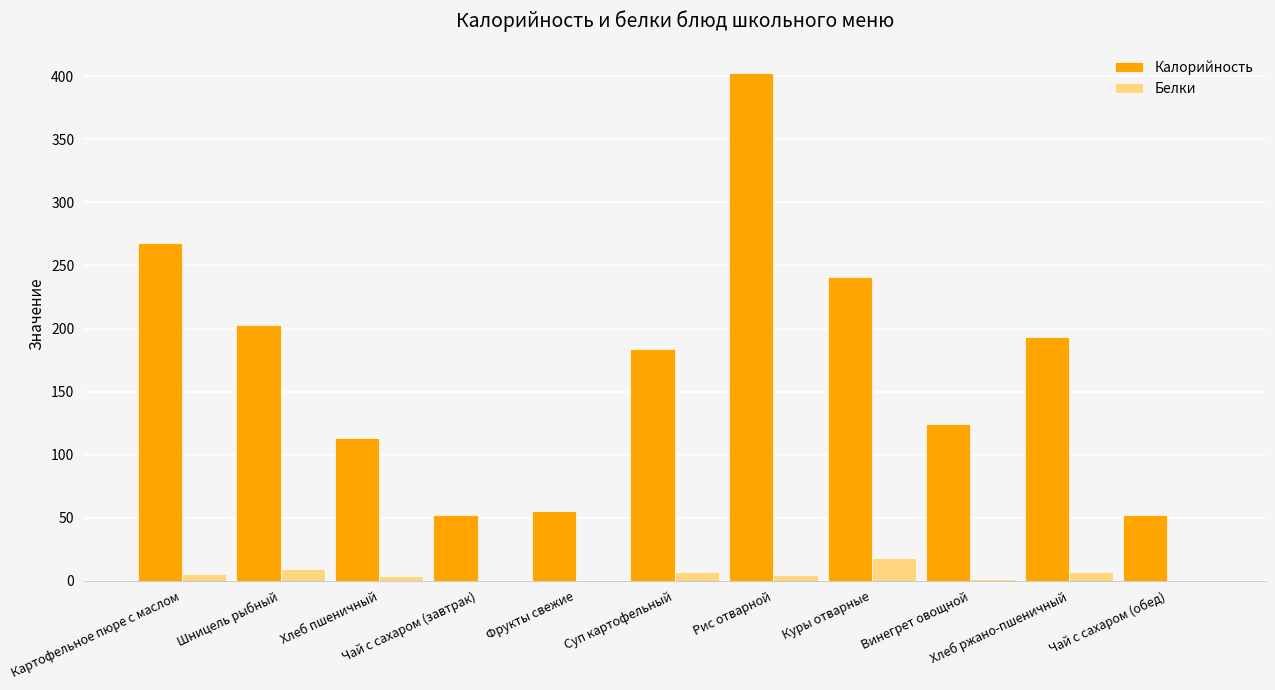

What is the sum of all Калорийность values?

1887.7